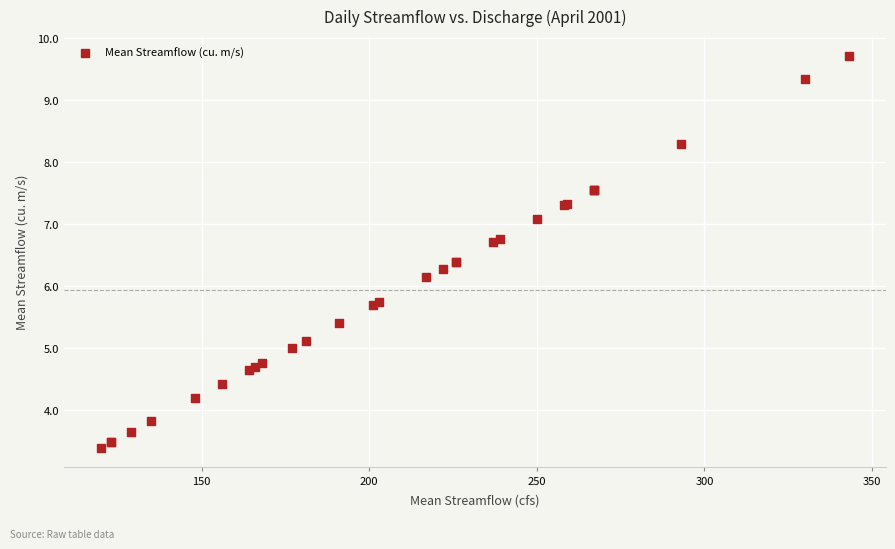

What Y value in the scatter plot is closest to 6?

6.1